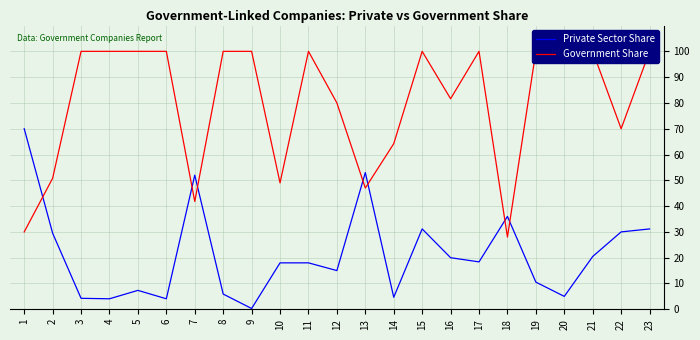

What is the value of the Private Sector Share point at the 23rd from the left?

31.1